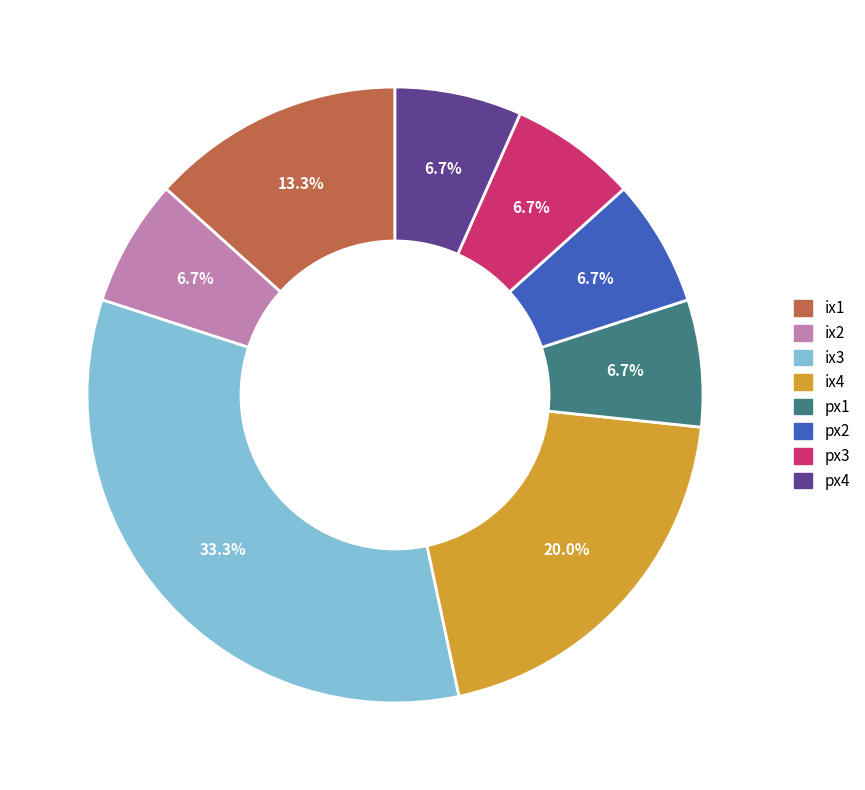

The ix1 slice represents 13% of the pie. True or false?

True